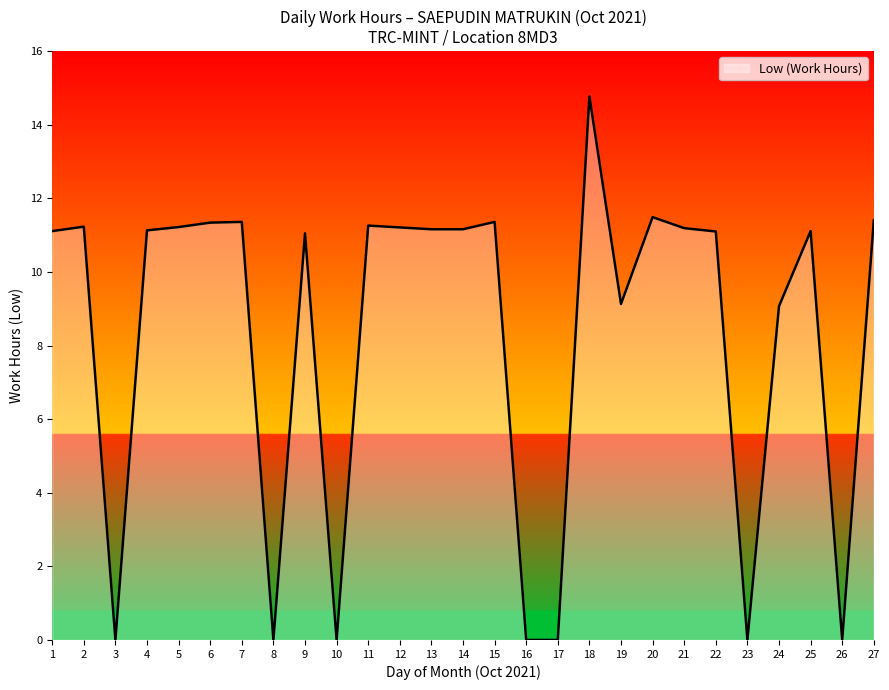

Which category has the highest value across all series?

18